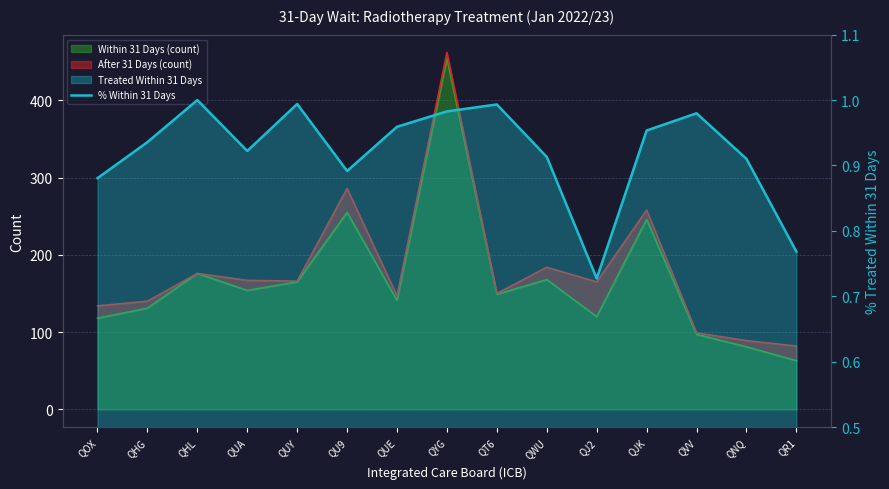

List the labels in order of value, largest first.

QHL, QUY, QT6, QYG, QVV, QUE, QJK, QHG, QUA, QWU, QNQ, QU9, QOX, QR1, QJ2